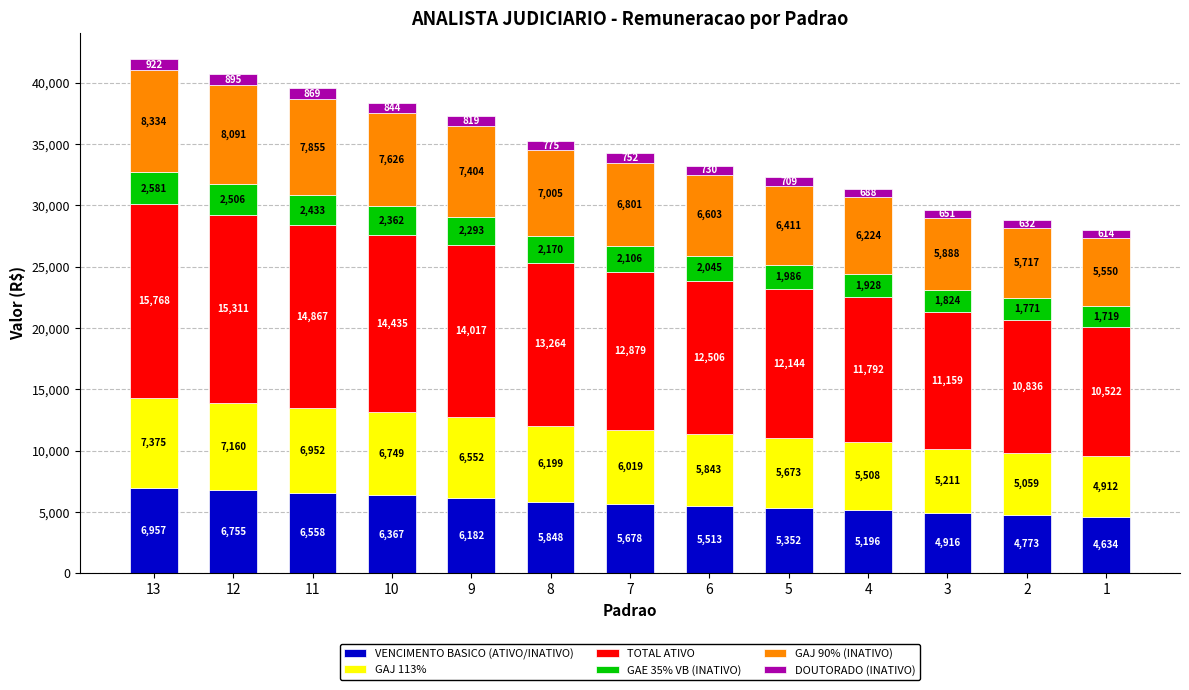

What is the value of the VENCIMENTO BASICO (ATIVO/INATIVO) bar at the 3rd from the left?

6558.0